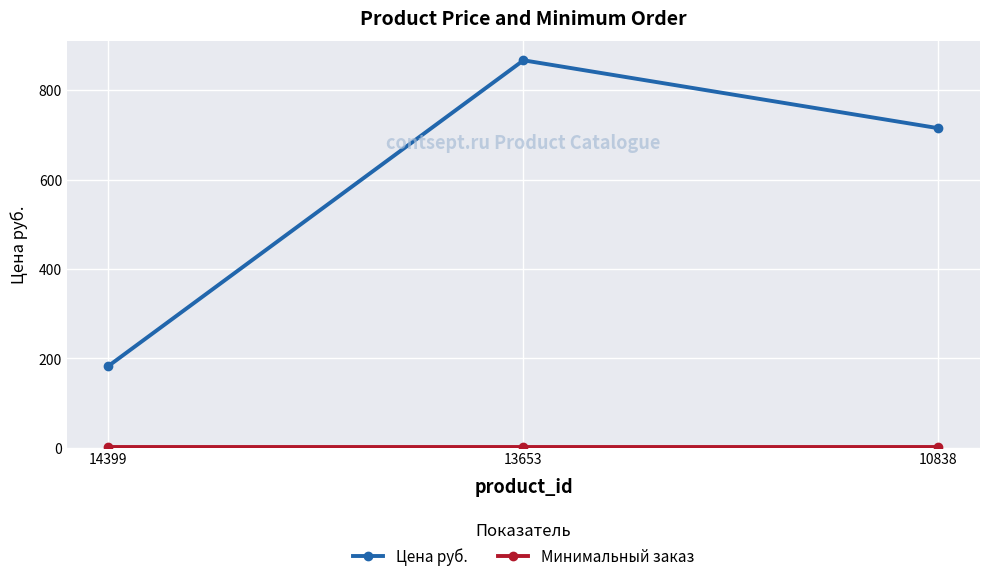

Which series has the widest spread of values?

Цена руб.